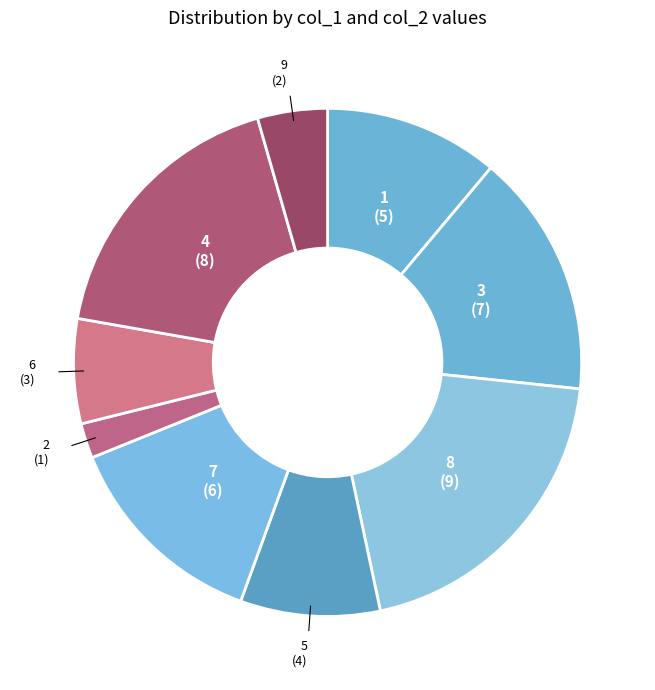

True or false: 4 accounts for 18% of the total.

True